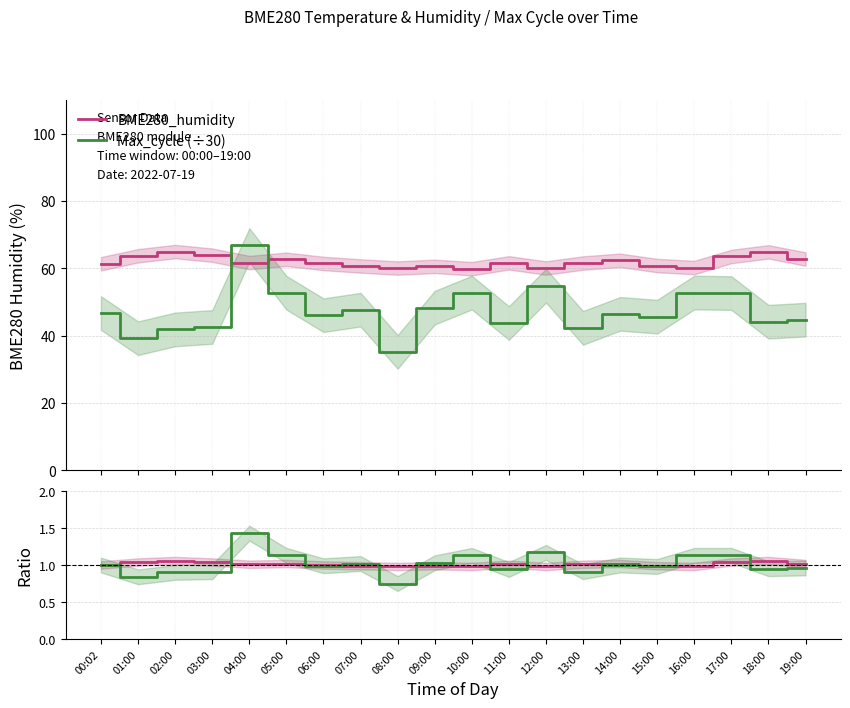

What is the maximum value shown in the chart?

66.9